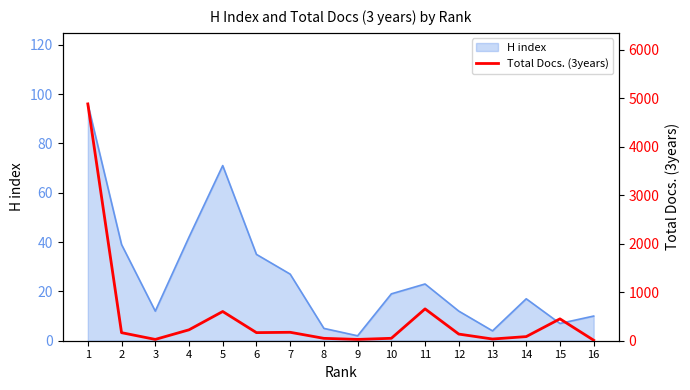

Between 11 and 3, which is larger?

11